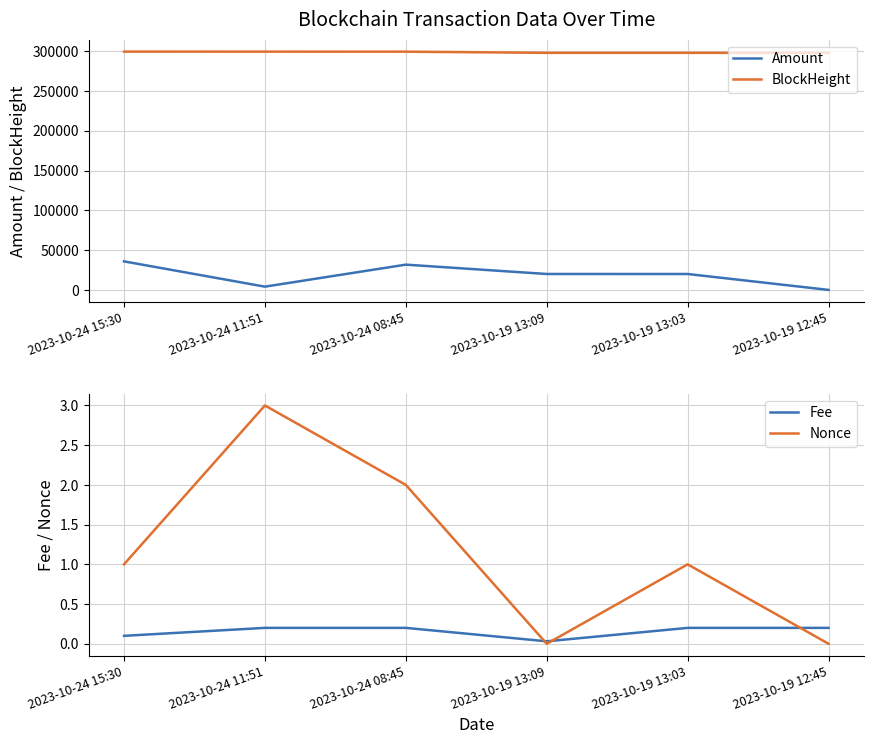

True or false: BlockHeight and Nonce intersect in this chart.

False